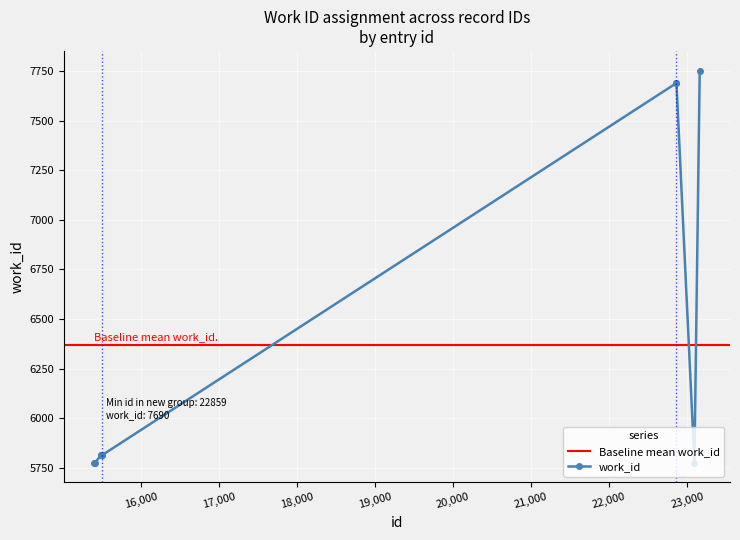

What is the smallest value displayed?

5775